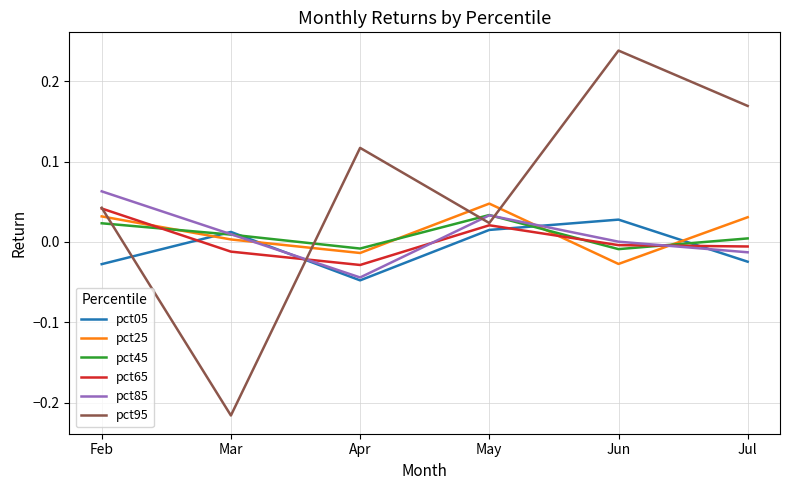

True or false: pct85 has more than 0 points higher than both neighbors.

True